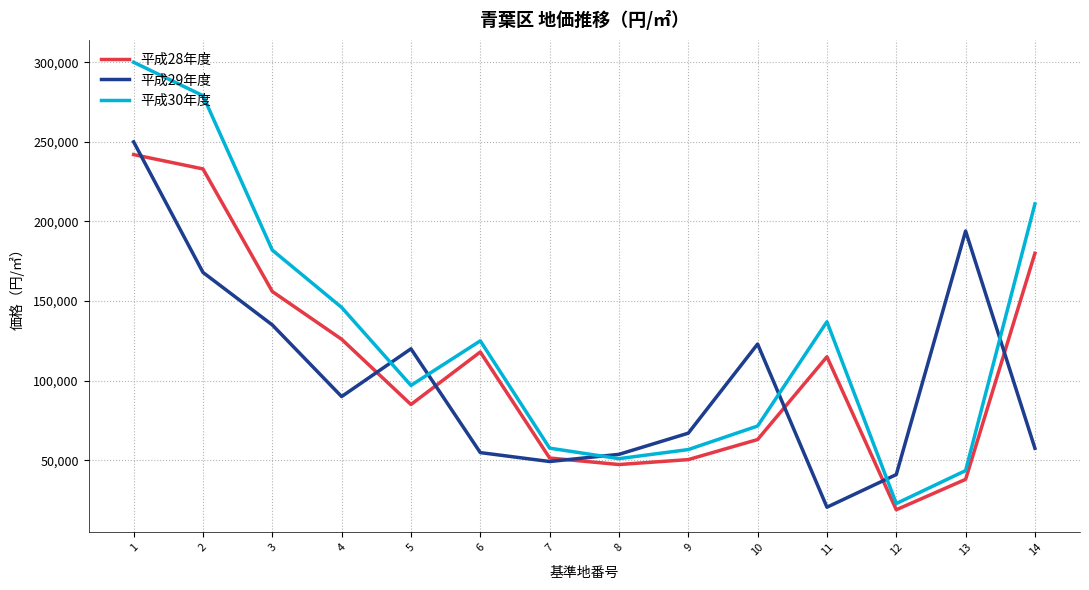

Which series has the largest total across all categories?

平成30年度